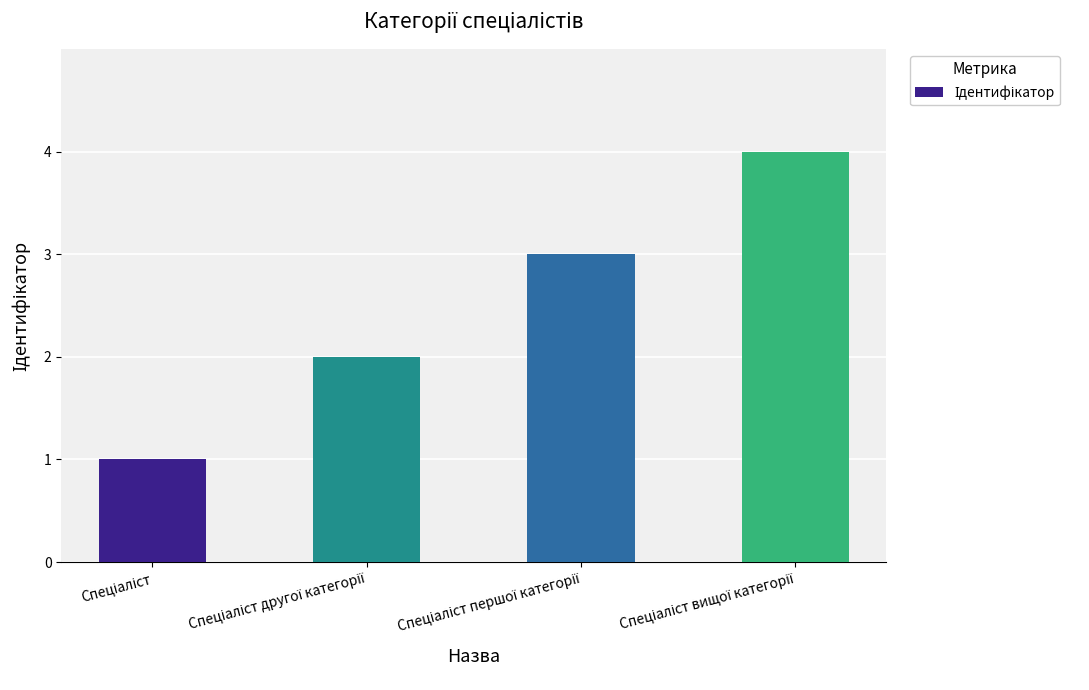

What is the sum of all values?

10